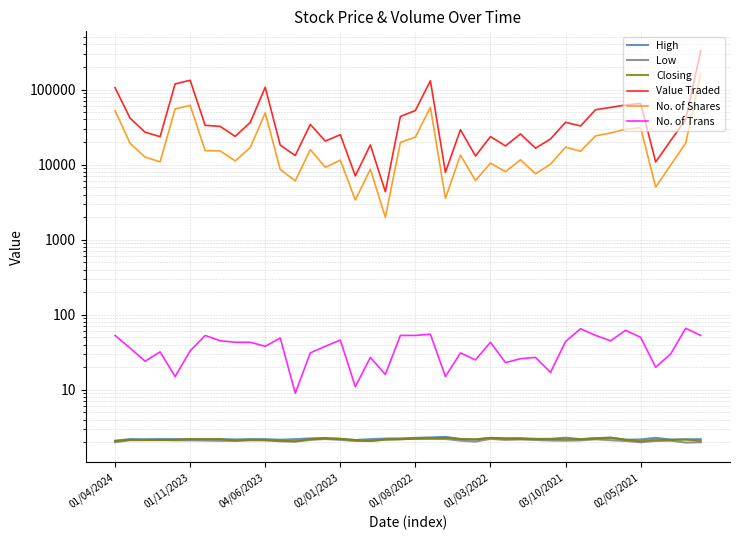

True or false: No. of Trans and Value Traded cross at least once.

False